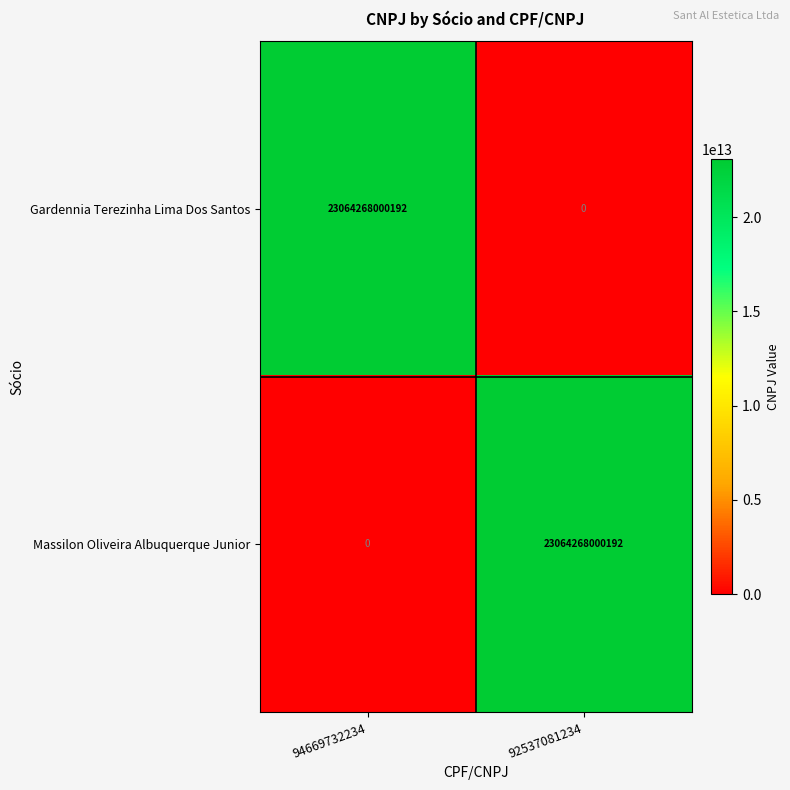

Where is Massilon Oliveira Albuquerque Junior nearest to the value 11532134000096?

94669732234